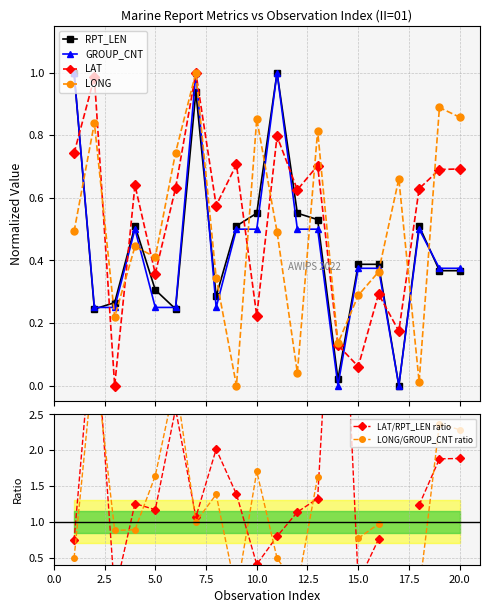

True or false: LONG and RPT_LEN cross at least once.

True